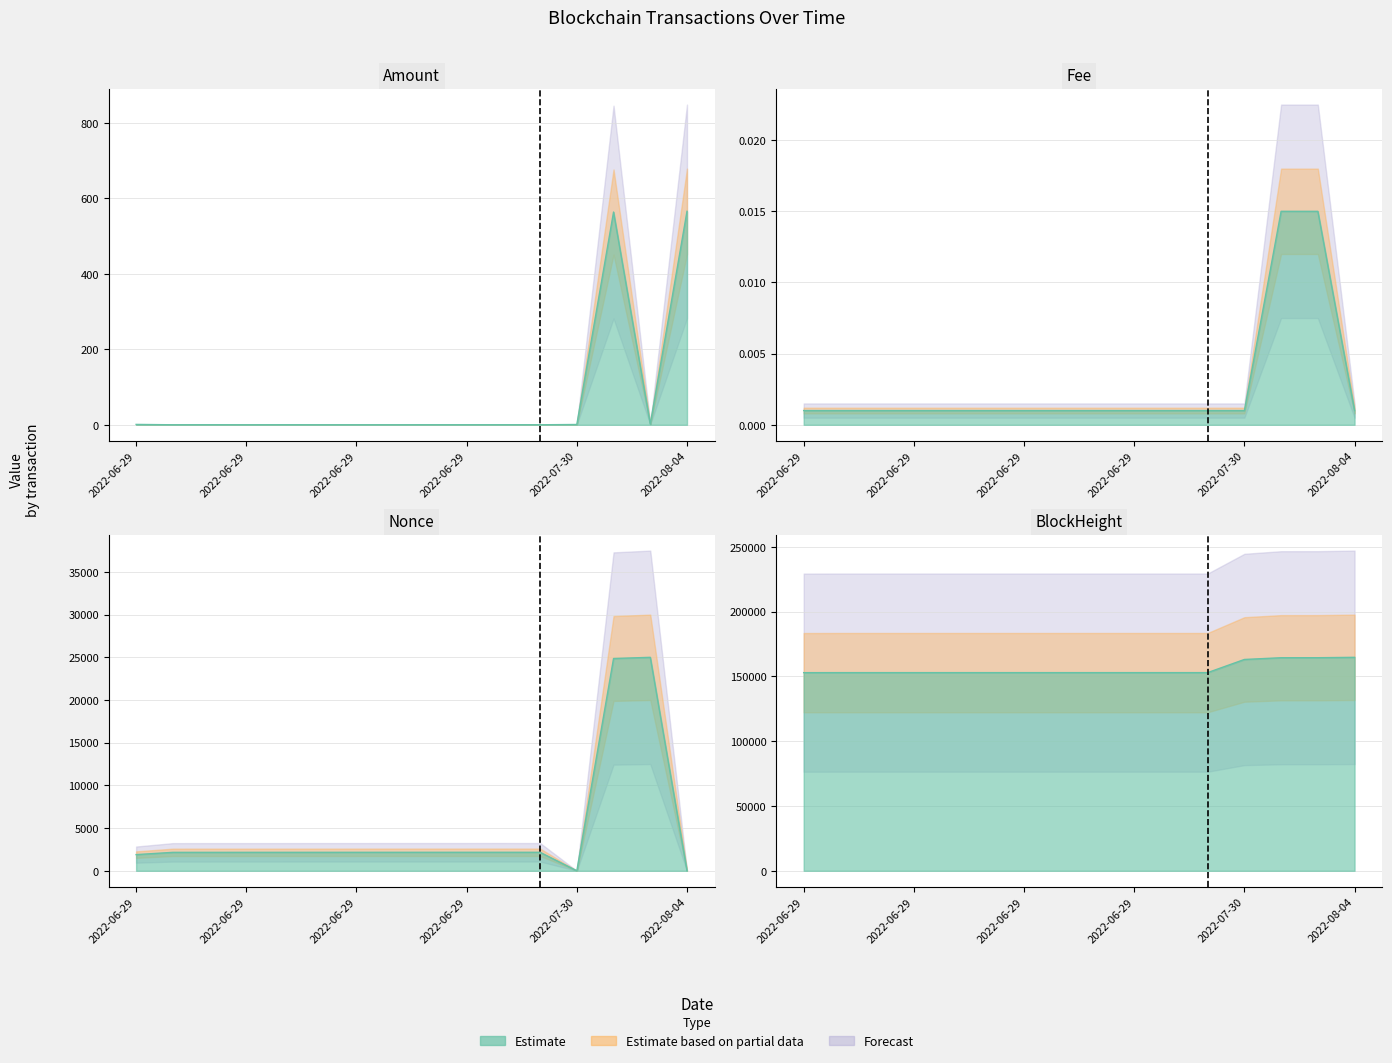

Where do Nonce and Amount first cross each other?

2022-06-29 22:30 and 2022-07-30 17:03